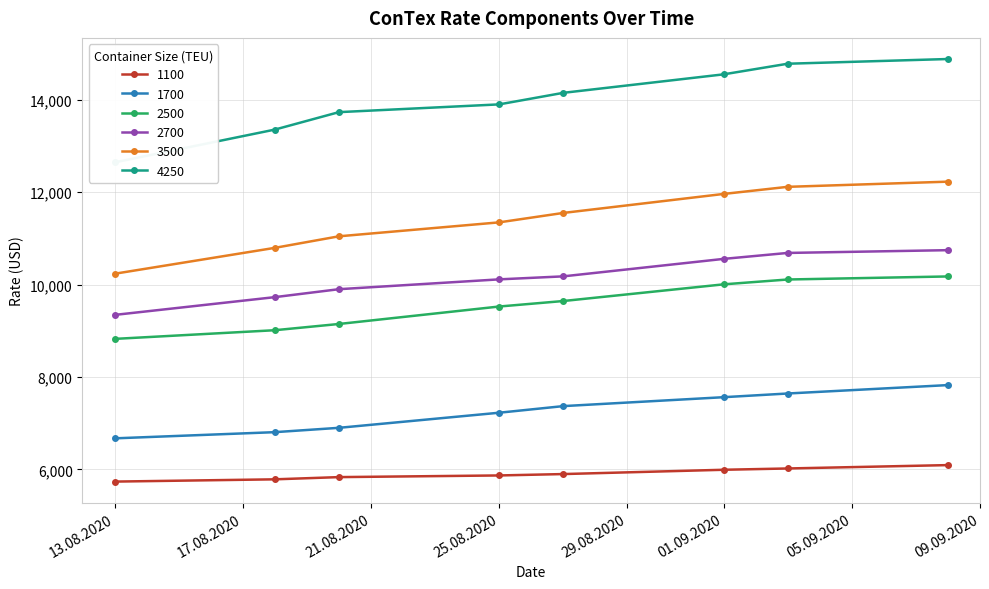

How many lines are shown in the chart?

6